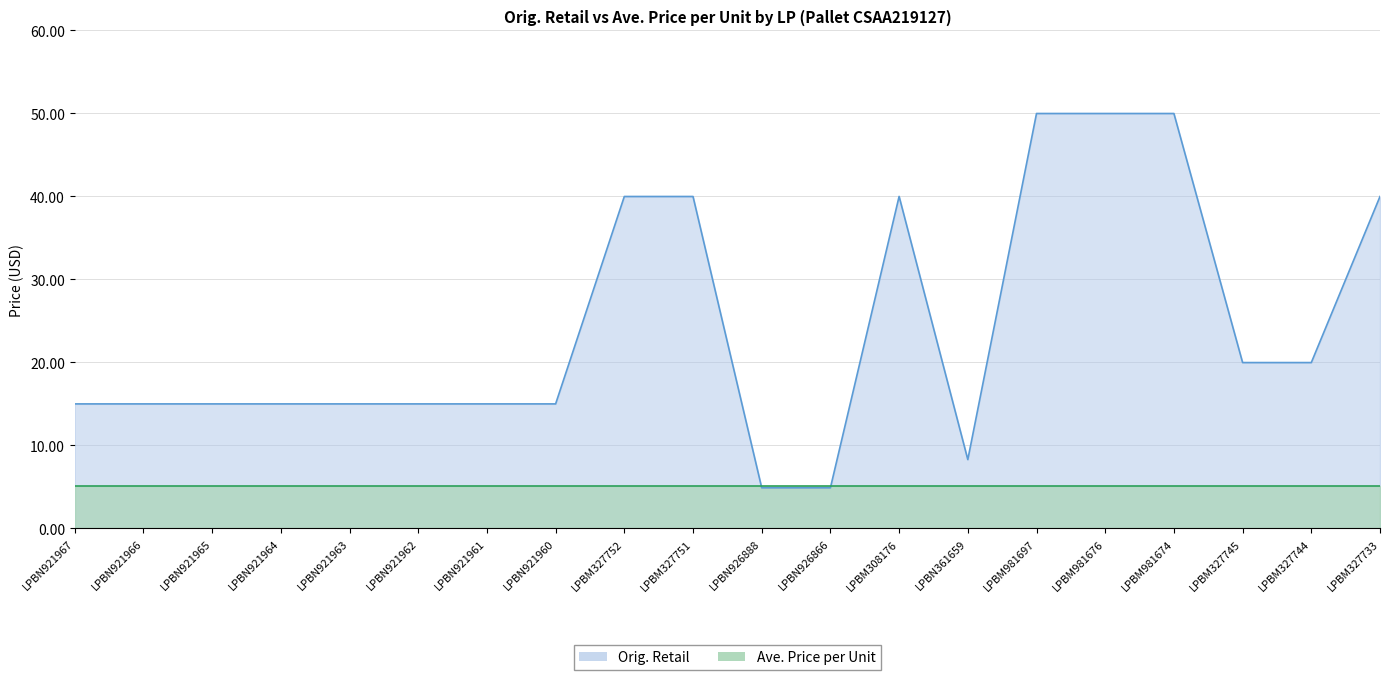

True or false: the data shows 15.0 at LPBN921964.

True